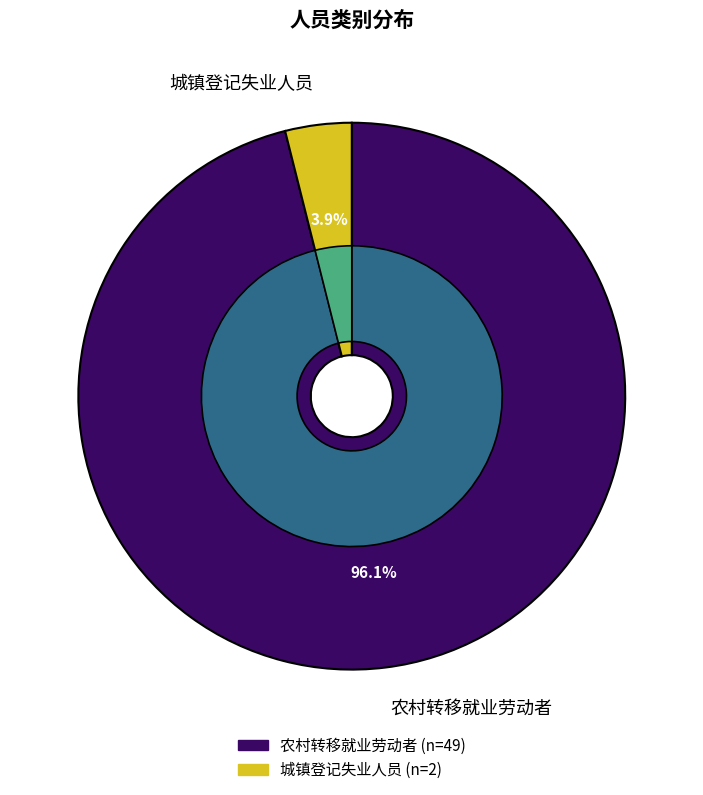

How many segments does this pie chart have?

2